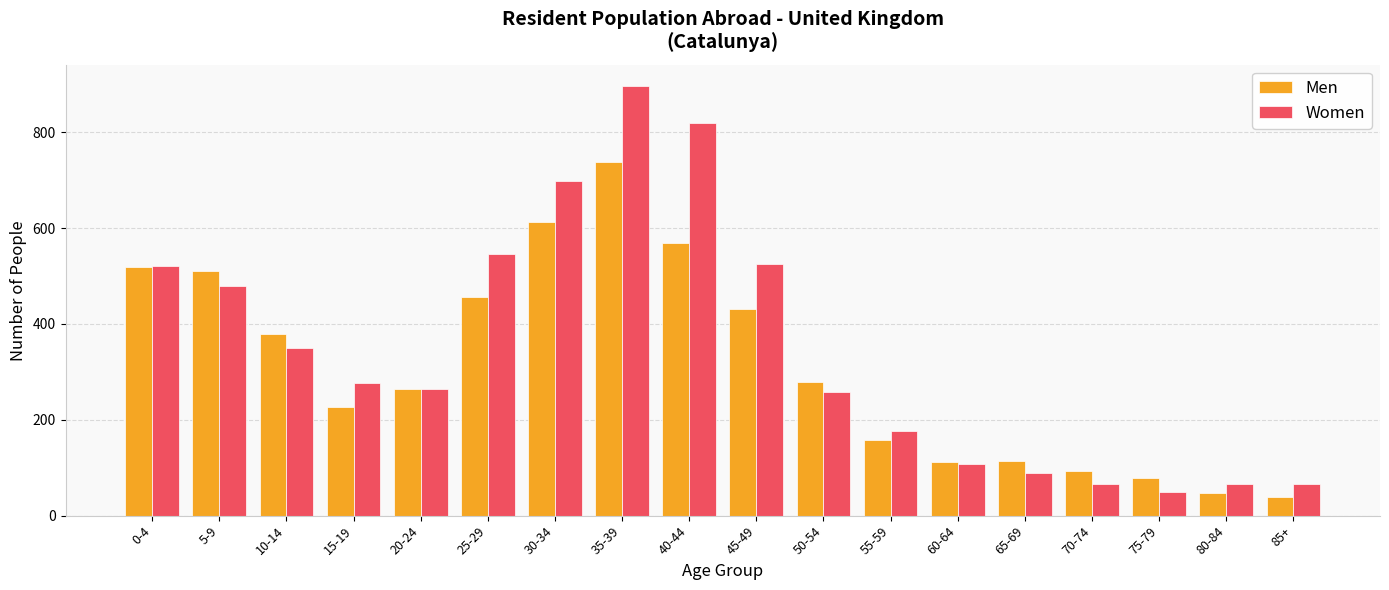

The value of Women at 0-4 is 851. True or false?

False